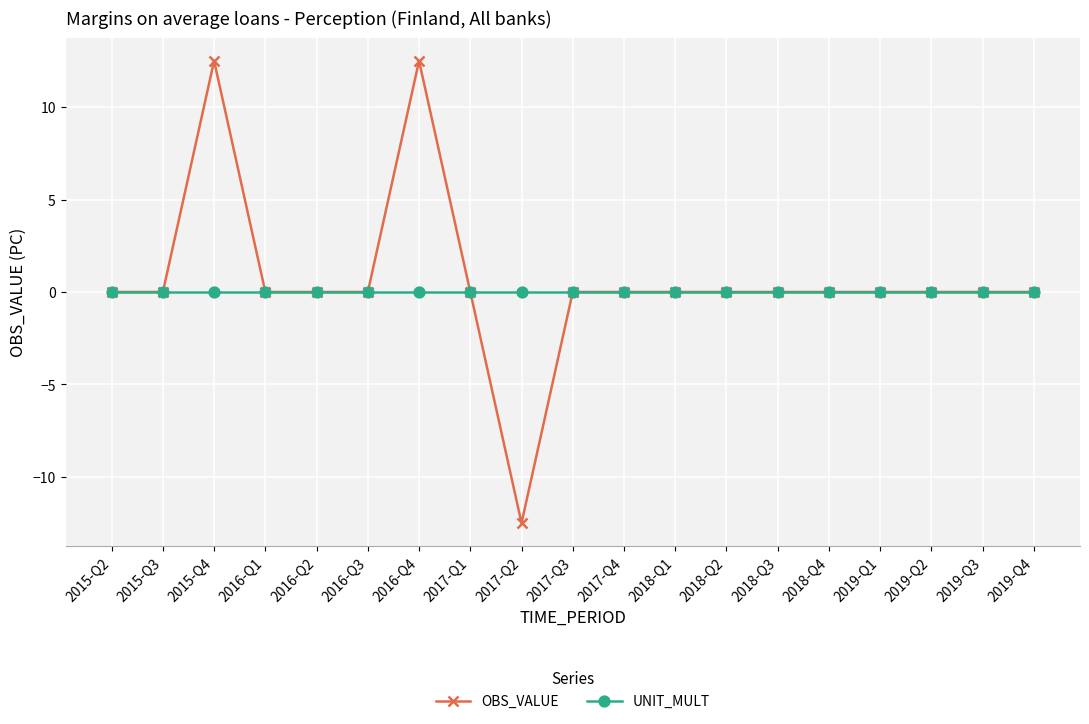

What position from the left is 2017-Q1?

8